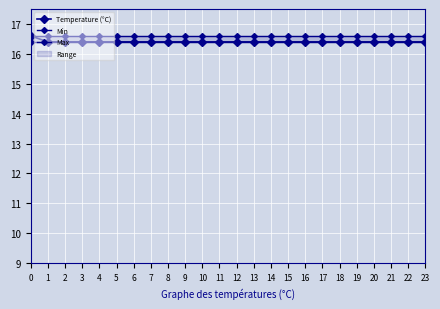

Reading right to left, what are all the values shown in this chart?

Temperature (°C): 16.4	16.4	16.4	16.4	16.4	16.4	16.4	16.4	16.4	16.4	16.4	16.4	16.4	16.4	16.4	16.4	16.4	16.4	16.4	16.4	16.4	16.4	16.4	16.6
Min: 16.4	16.4	16.4	16.4	16.4	16.4	16.4	16.4	16.4	16.4	16.4	16.4	16.4	16.4	16.4	16.4	16.4	16.4	16.4	16.4	16.4	16.4	16.4	16.4
Max: 16.6	16.6	16.6	16.6	16.6	16.6	16.6	16.6	16.6	16.6	16.6	16.6	16.6	16.6	16.6	16.6	16.6	16.6	16.6	16.6	16.6	16.6	16.6	16.6